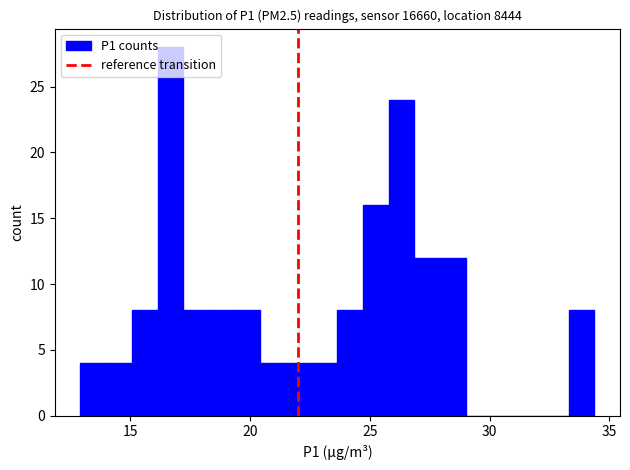

Read against the x-axis, roughly where is the centre of the tallest bar?

16.5